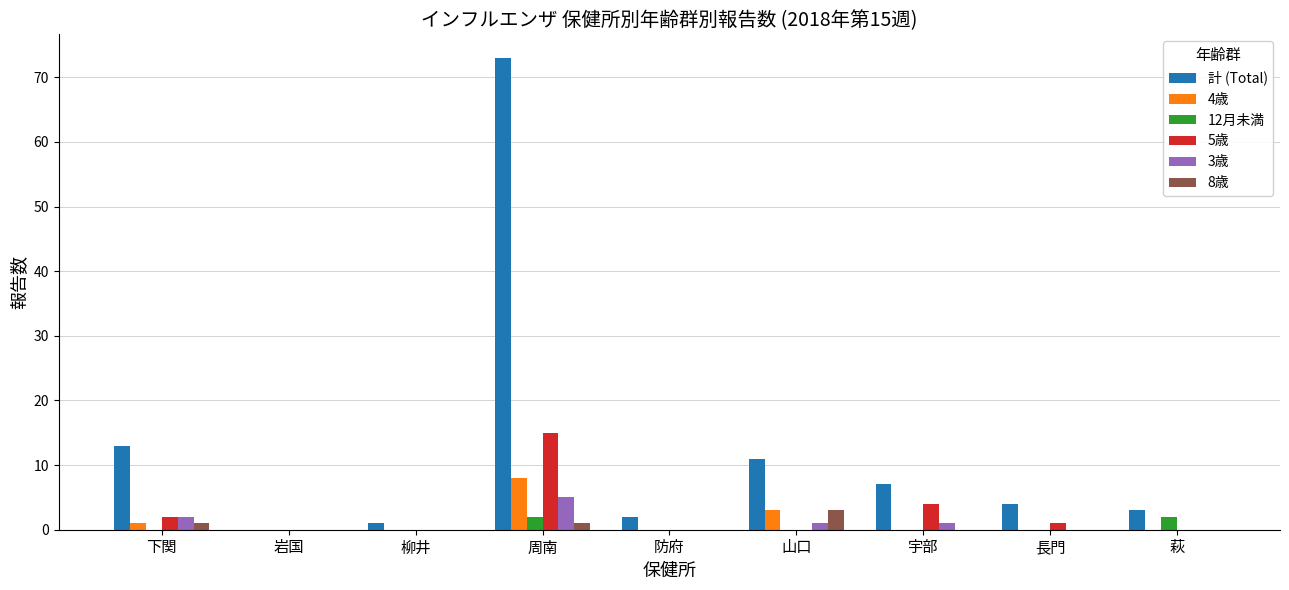

At which category is the sum across all series the highest?

周南